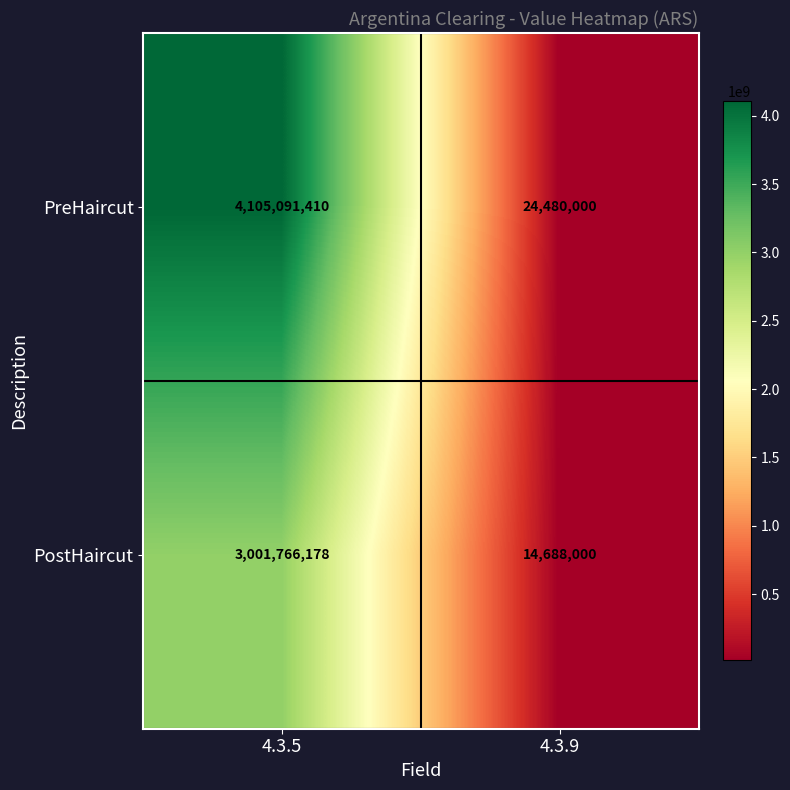

Read the PreHaircut value at 4.3.5, to the nearest 10.

4105091410